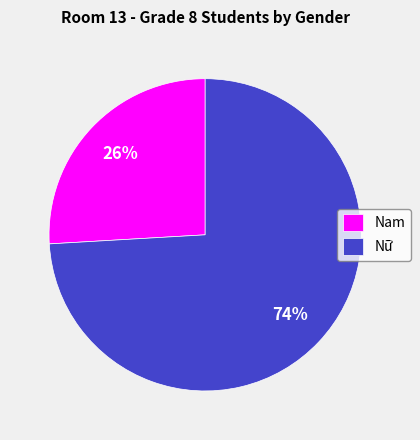

Rank the categories by value from lowest to highest.

Nam, Nữ